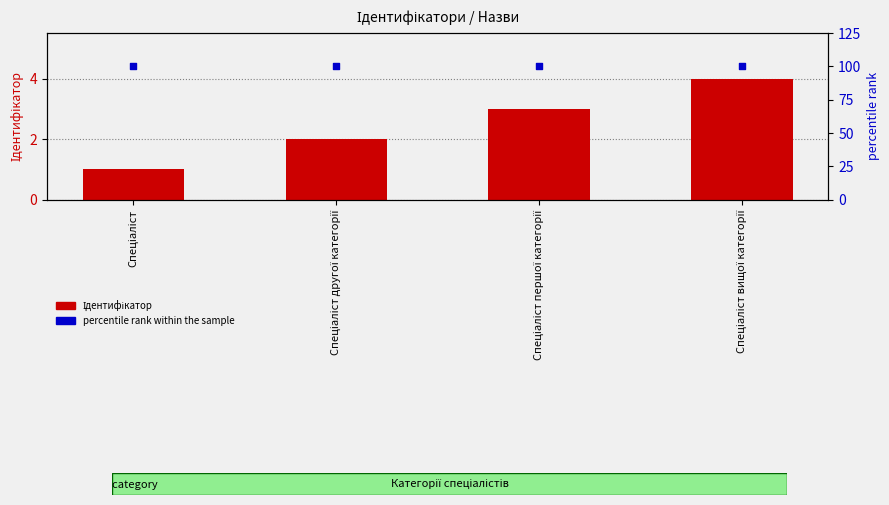

Which series has the largest total across all categories?

percentile rank within the sample